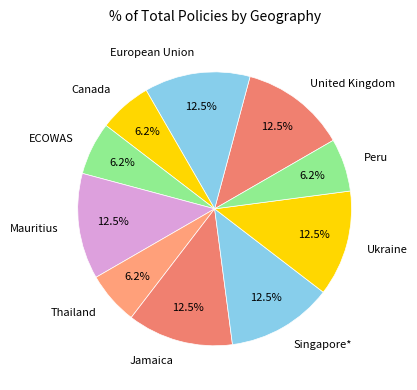

What is the ratio of the value at Singapore* to the value at Thailand?

2.0